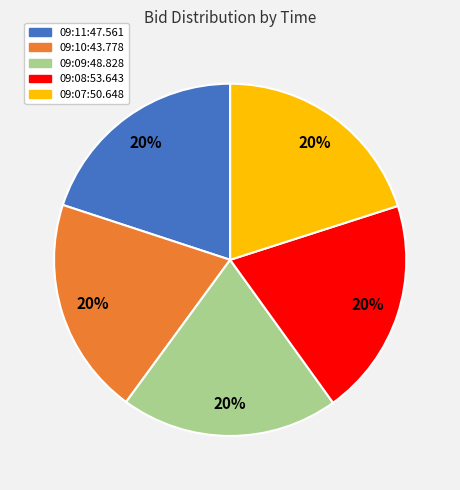

To the nearest percent, what portion does 09:09:48.828 represent?

20%